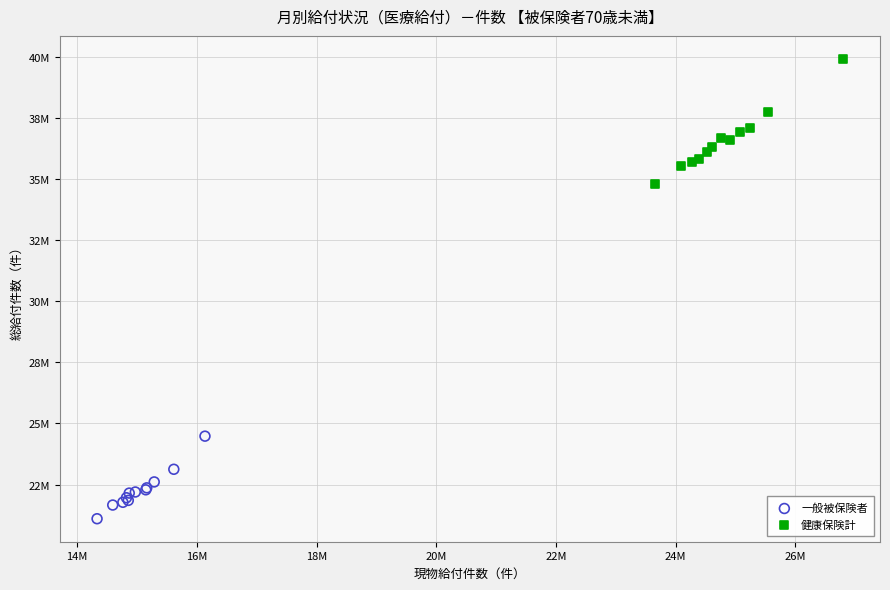

Which series contains the lowest Y value?

一般被保険者